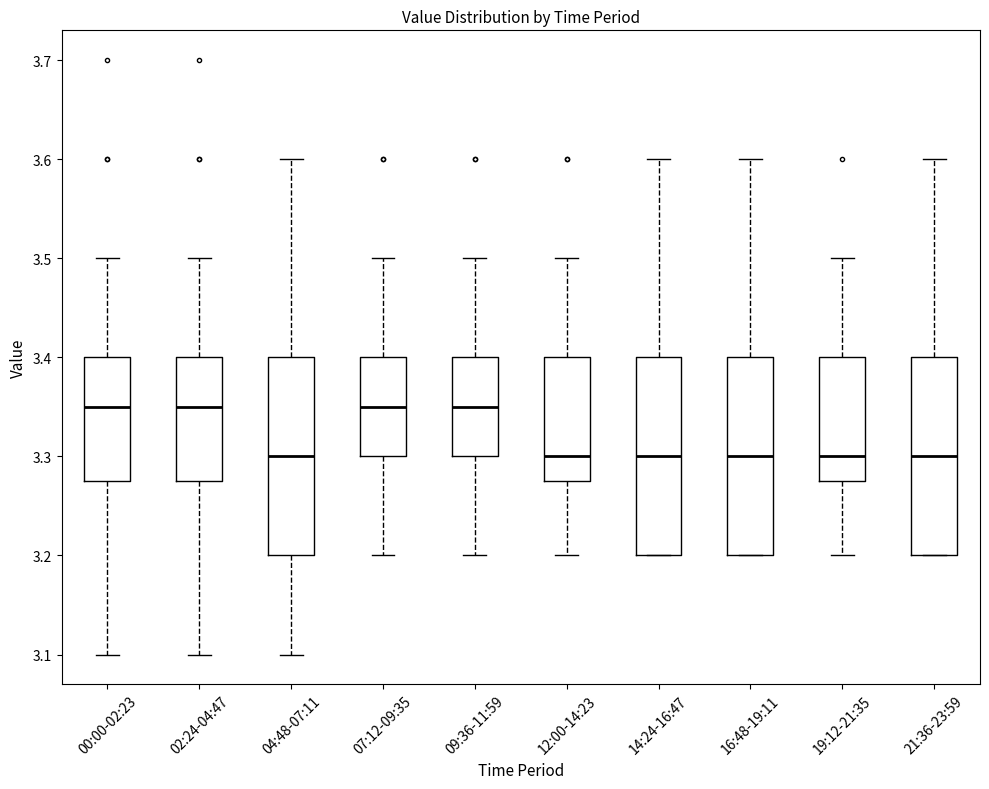

Where does the median line of the box for 00:00-02:23 sit on the y-axis? The values are not printed on the chart, so give them approximately, as read against the axis.

3.35